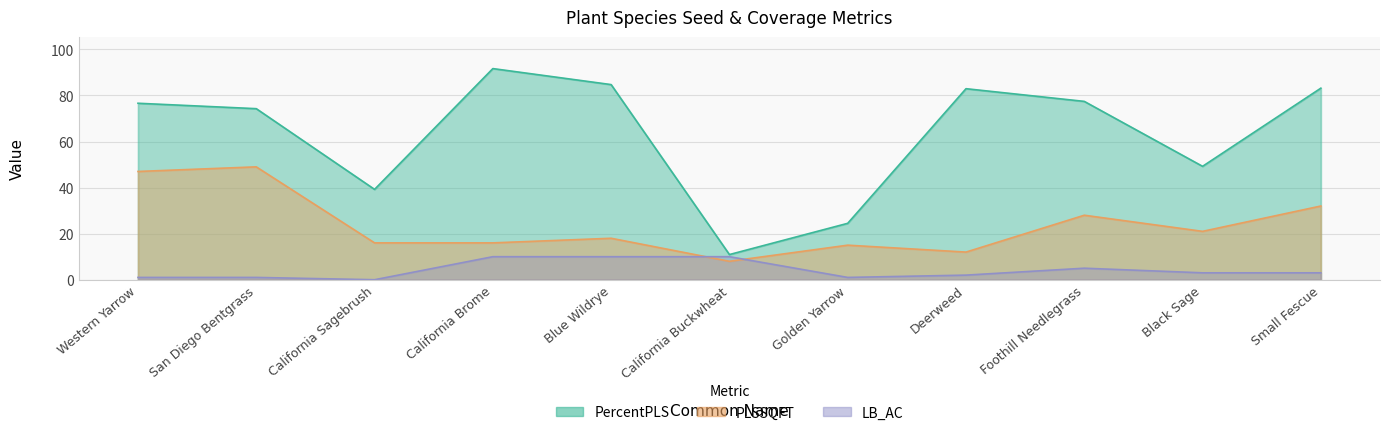

Reading left to right, transcribe all the data shown in this chart.

PercentPLS: Western Yarrow=76.6	San Diego Bentgrass=74.3	California Sagebrush=39.2	California Brome=91.7	Blue Wildrye=84.7	California Buckwheat=10.9	Golden Yarrow=24.5	Deerweed=82.9	Foothill Needlegrass=77.4	Black Sage=49.2	Small Fescue=83.2
PLSSQFT: Western Yarrow=47.0	San Diego Bentgrass=49.0	California Sagebrush=16.0	California Brome=16.0	Blue Wildrye=18.0	California Buckwheat=8.0	Golden Yarrow=15.0	Deerweed=12.0	Foothill Needlegrass=28.0	Black Sage=21.0	Small Fescue=32.0
LB_AC: Western Yarrow=1.0	San Diego Bentgrass=1.0	California Sagebrush=0.0	California Brome=10.0	Blue Wildrye=10.0	California Buckwheat=10.0	Golden Yarrow=1.0	Deerweed=2.0	Foothill Needlegrass=5.0	Black Sage=3.0	Small Fescue=3.0